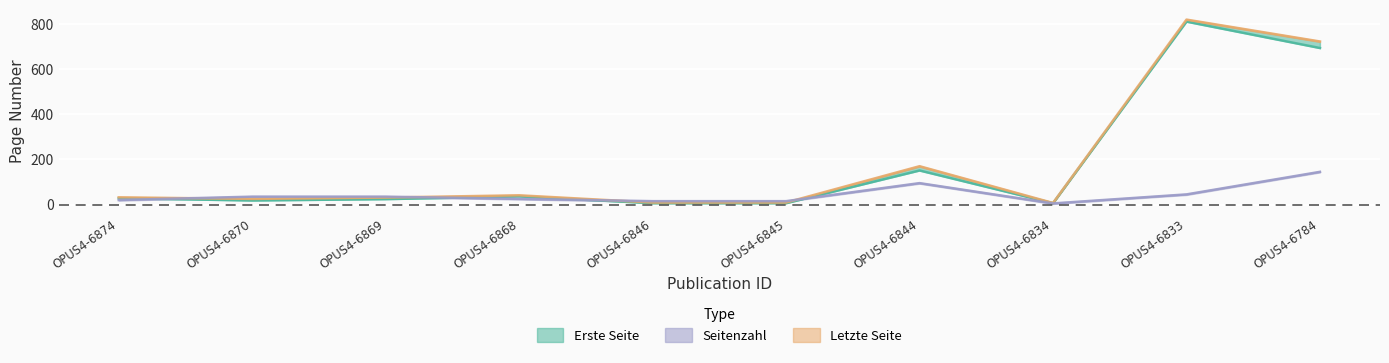

Where does the Seitenzahl series first go above 35?

OPUS4-6844